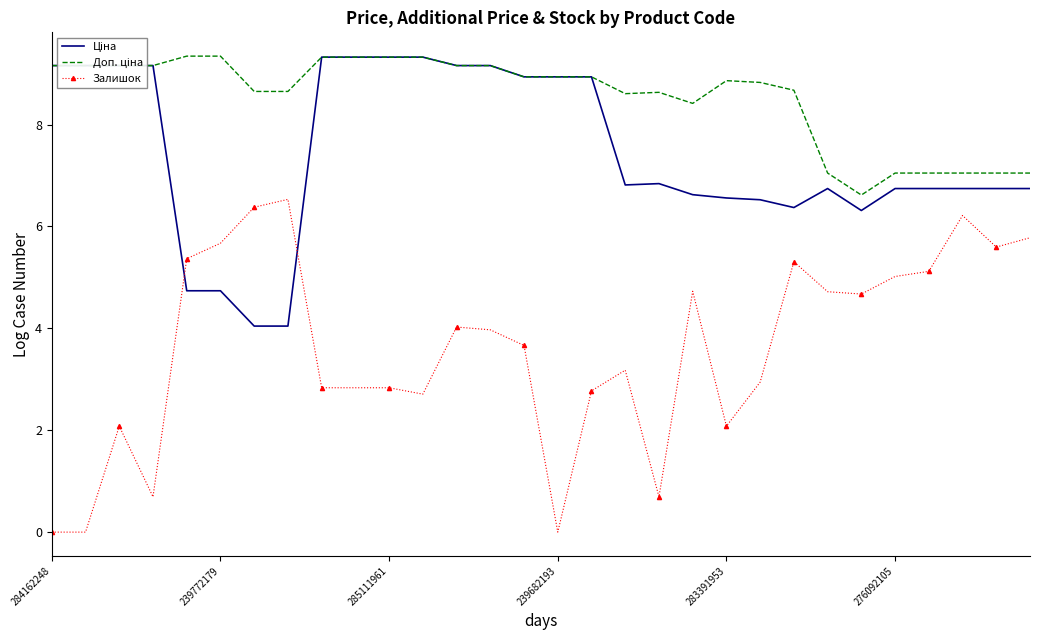

What is the highest value of the Залишок series?

6.5